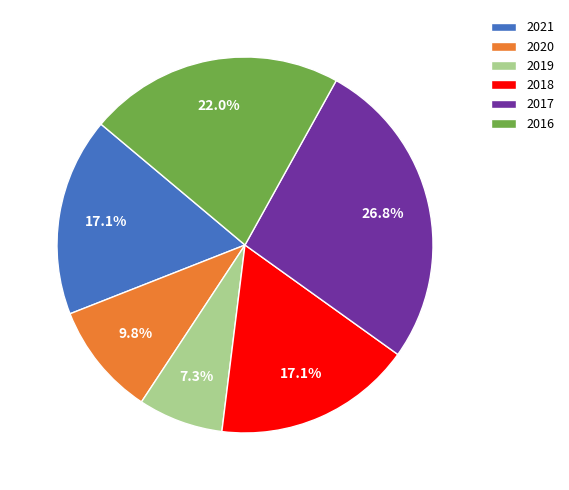

Is there a majority slice in this chart?

No